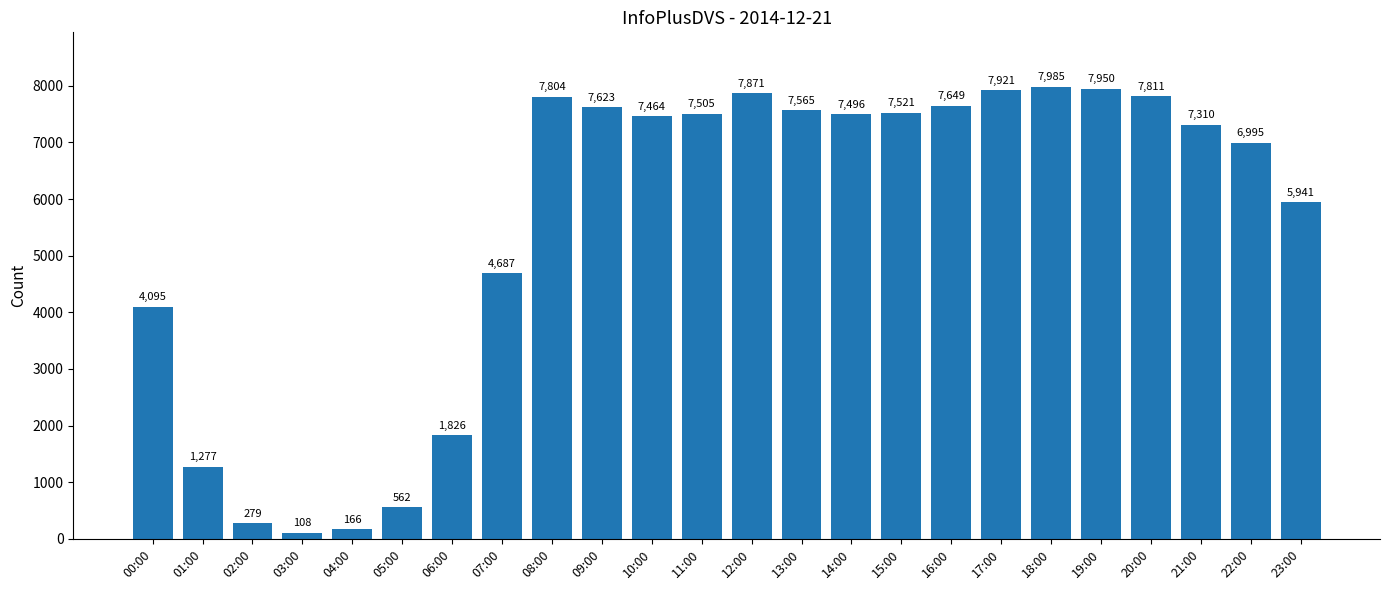

The chart shows a value of 9403 at 22:00. True or false?

False